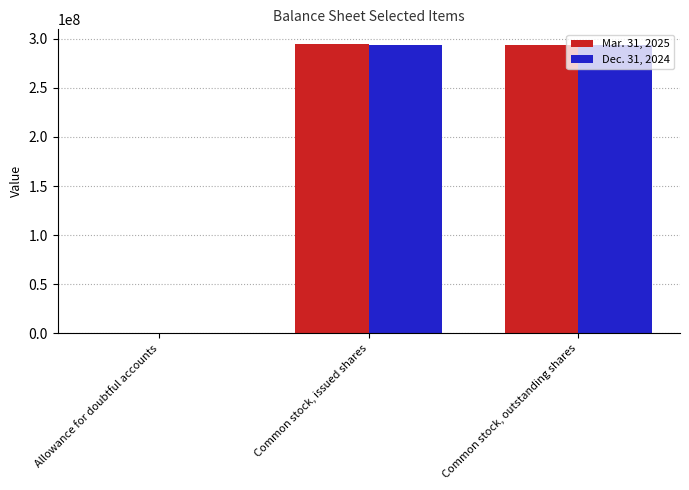

What is the greatest value displayed?

294968740